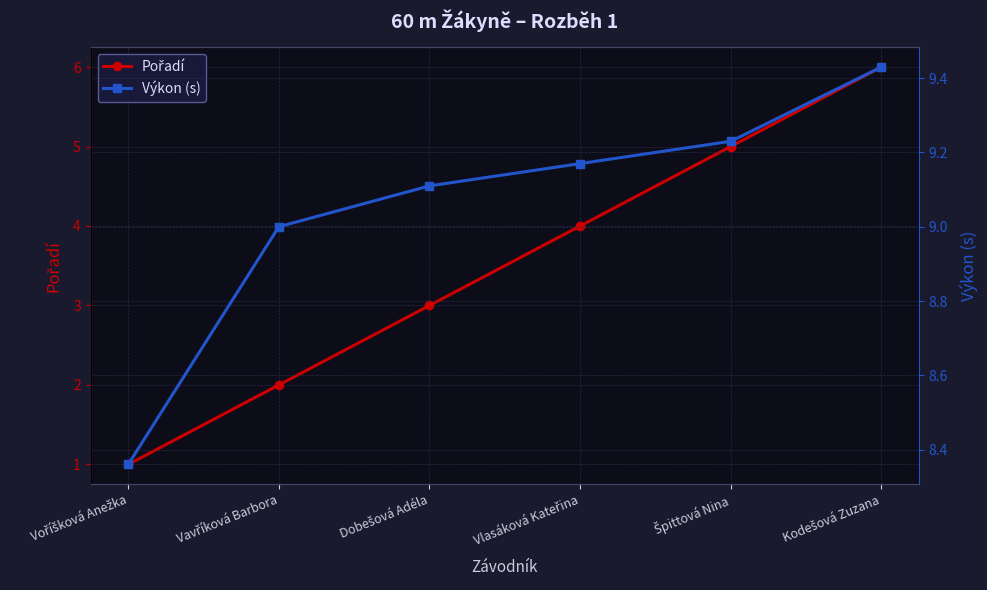

List the labels in order of Pořadí value, largest first.

Kodešová Zuzana, Špittová Nina, Vlasáková Kateřina, Dobešová Adéla, Vavříková Barbora, Voříšková Anežka